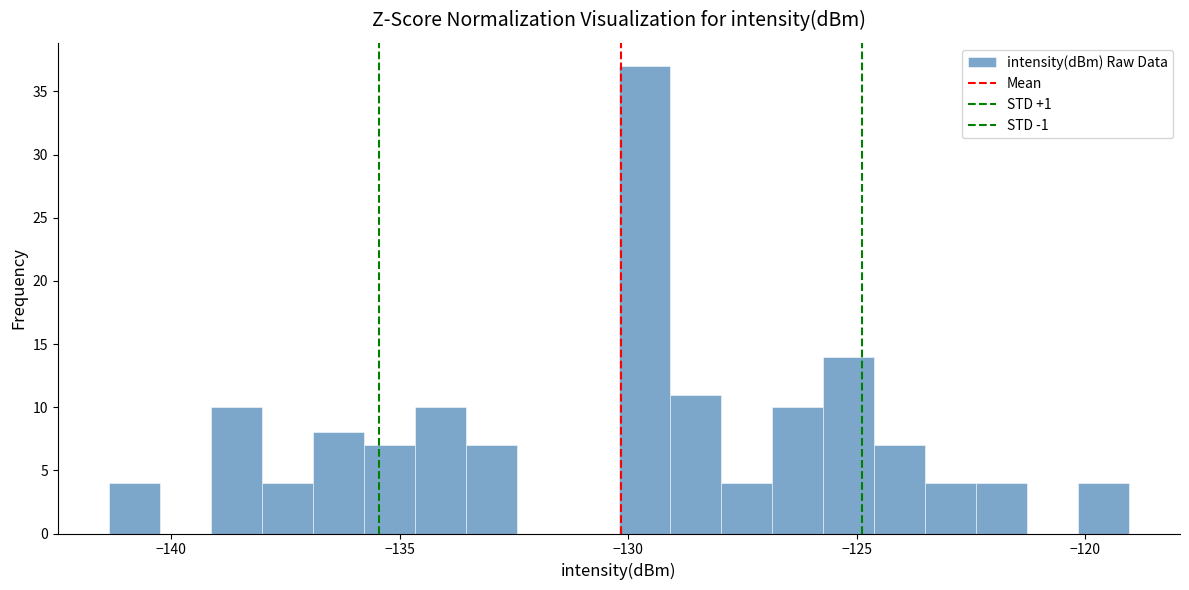

Around what value on the x-axis is the tallest bar? Give the approximate position of its centre, as read against the axis.

-129.5